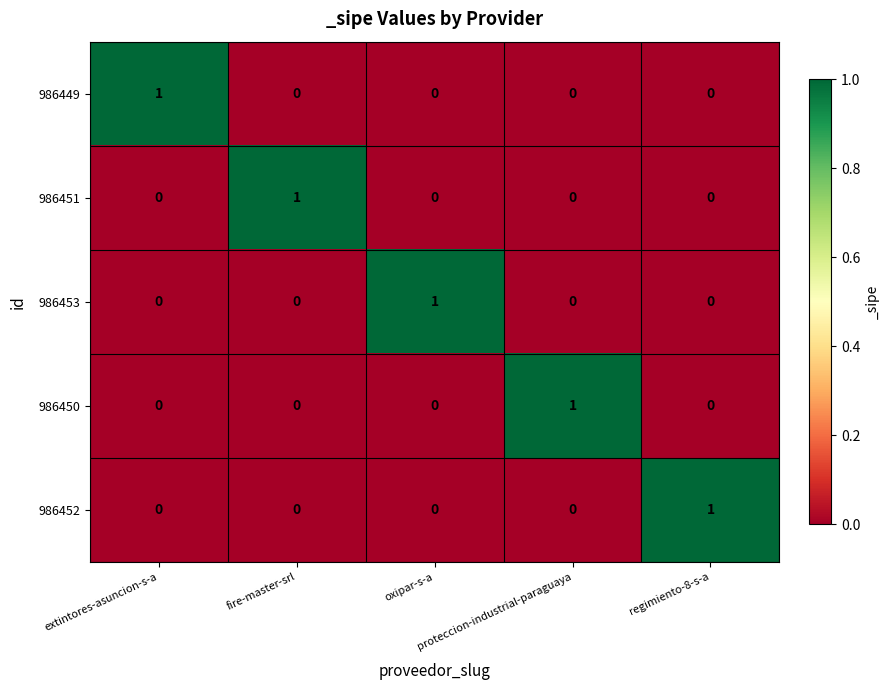

At how many categories does at least one series exceed 0?

5